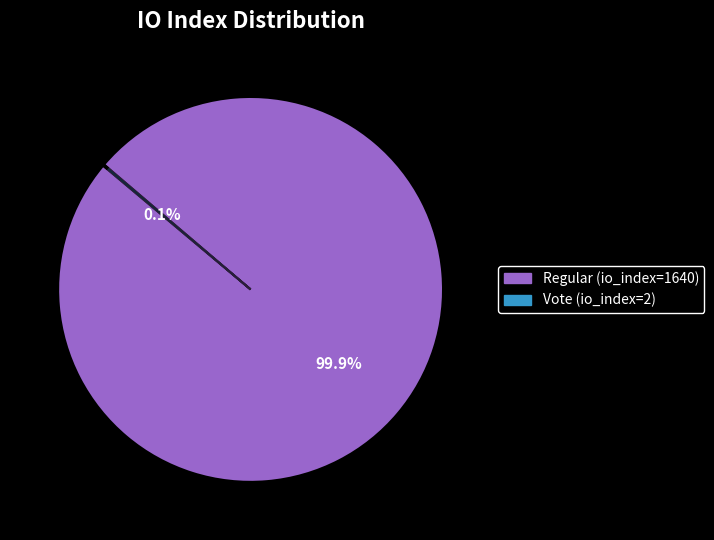

Is it true that Regular (io_index=1640) is 99% of the pie?

False